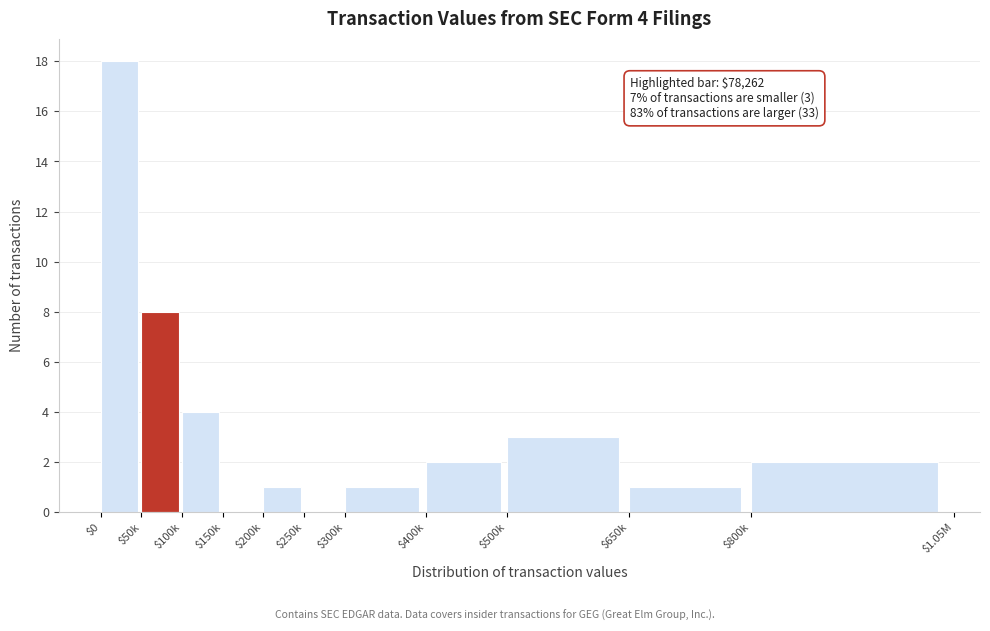

At which label is the value closest to 9?

$50k